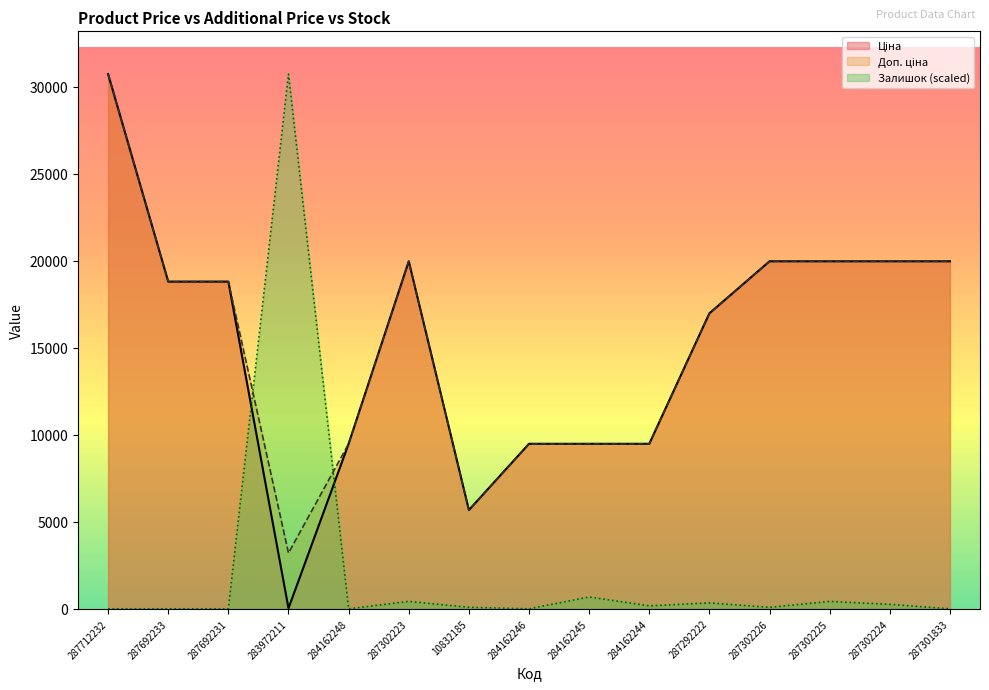

What position from the left is 287301833?

15